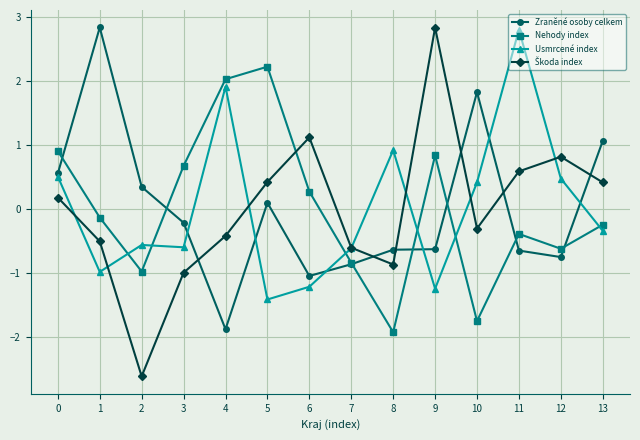

Is the value of Zraněné osoby celkem at 3 greater than the value of Nehody index at 8?

Yes